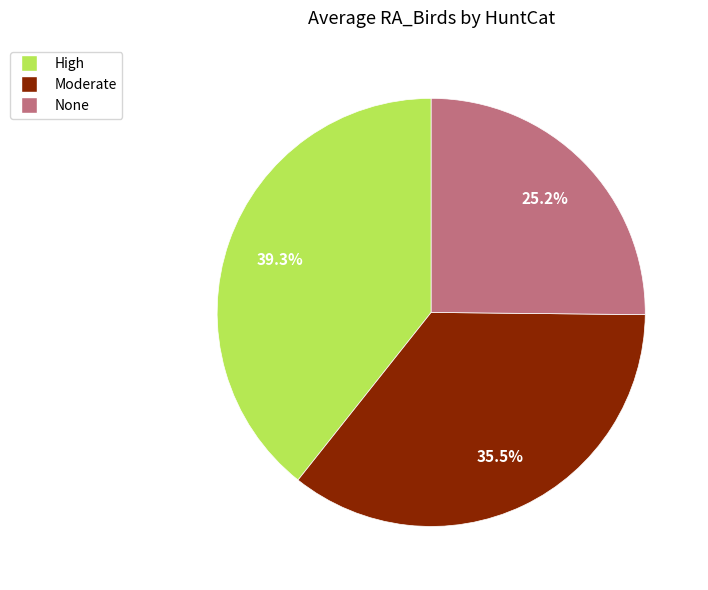

How many slices are in this pie chart?

3